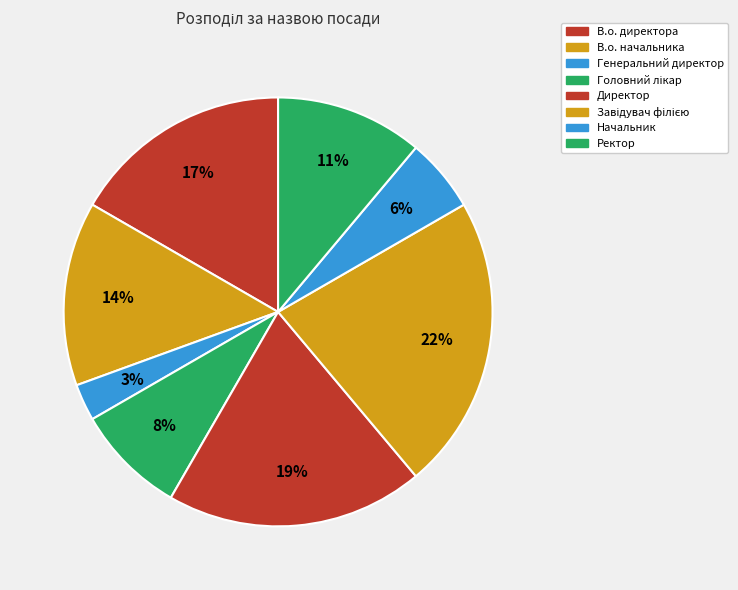

Count the number of slices in the pie.

8